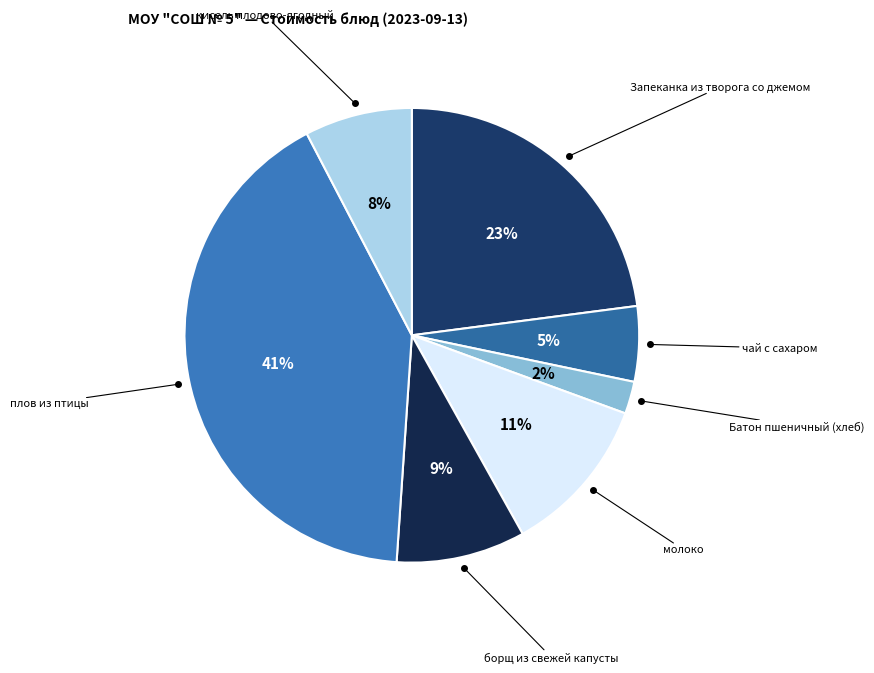

Which category has the smallest portion of the pie?

Батон пшеничный (хлеб)